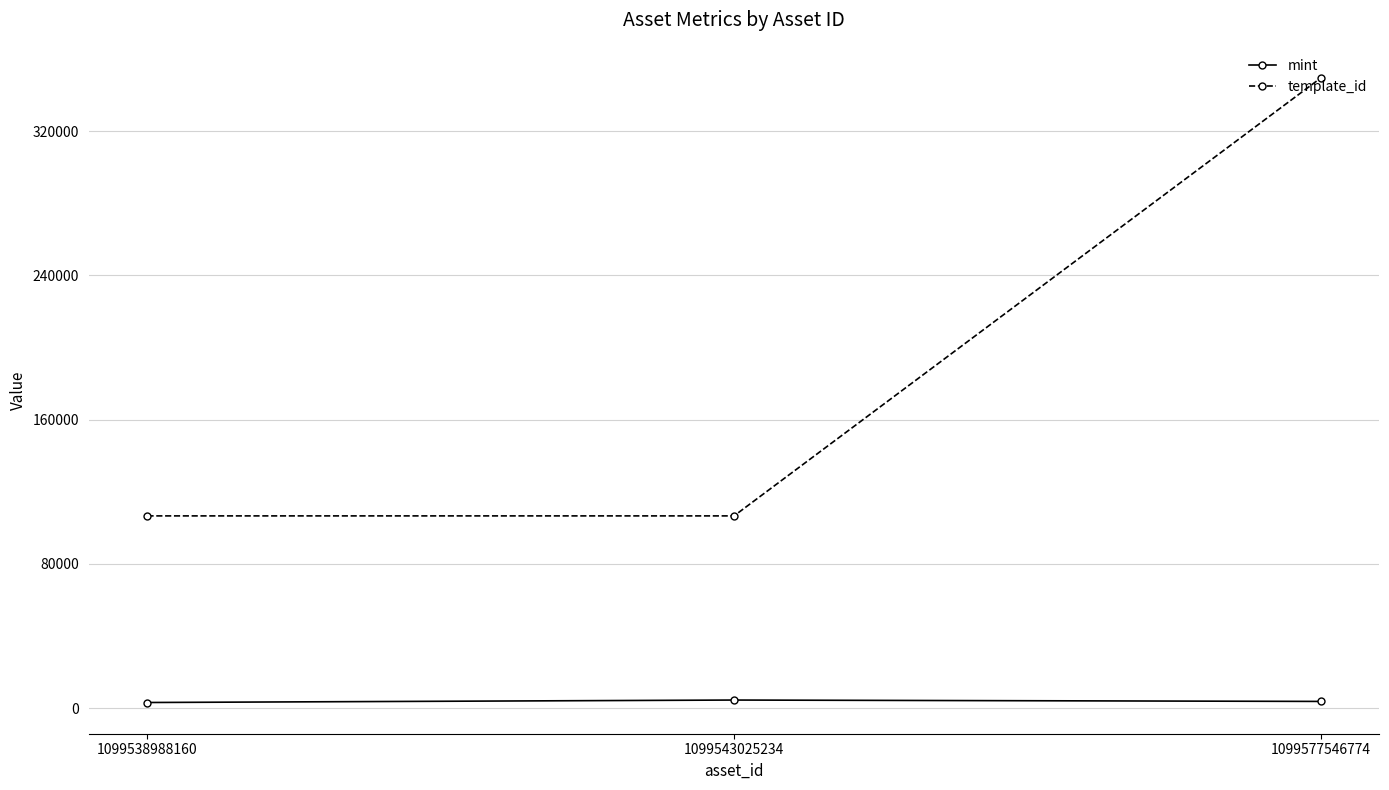

Which series has the widest spread of values?

template_id